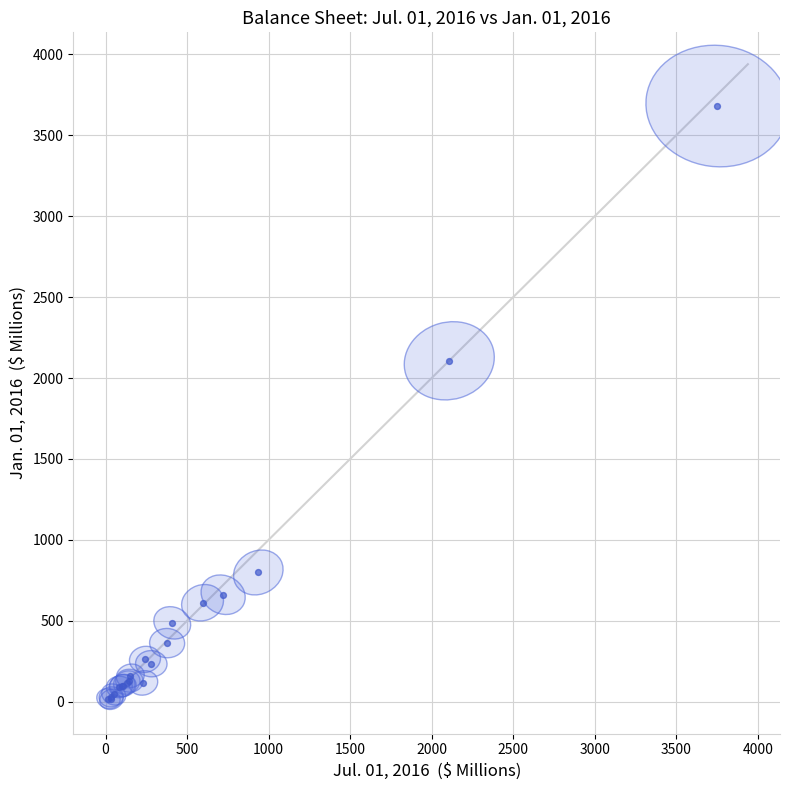

What Y value in the scatter plot is closest to 1847?

2106.4